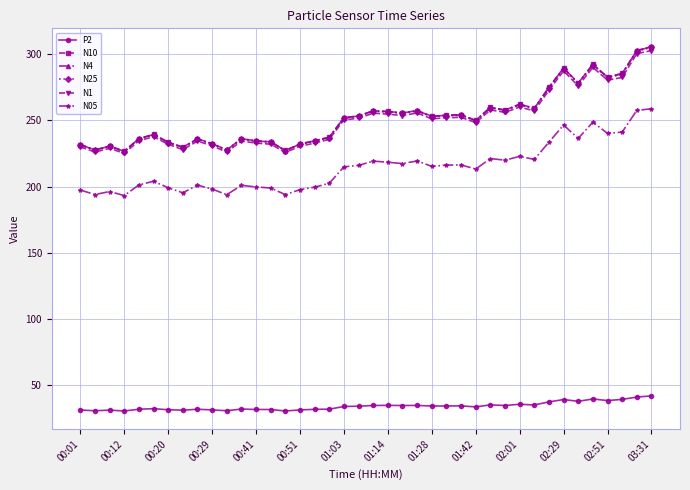

Which series has the widest spread of values?

N10